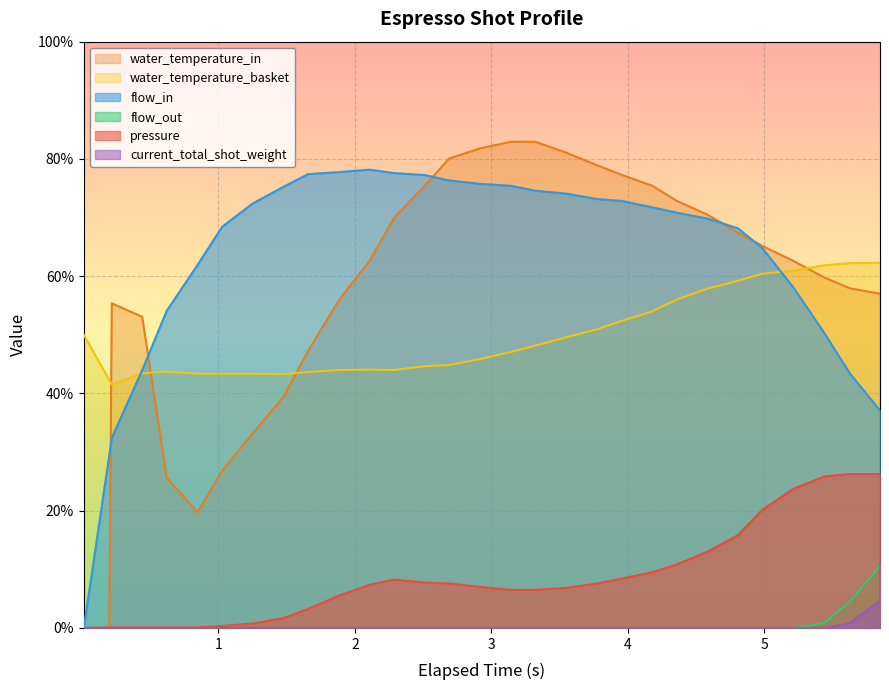

Which series has the largest range (max minus min)?

water_temperature_in